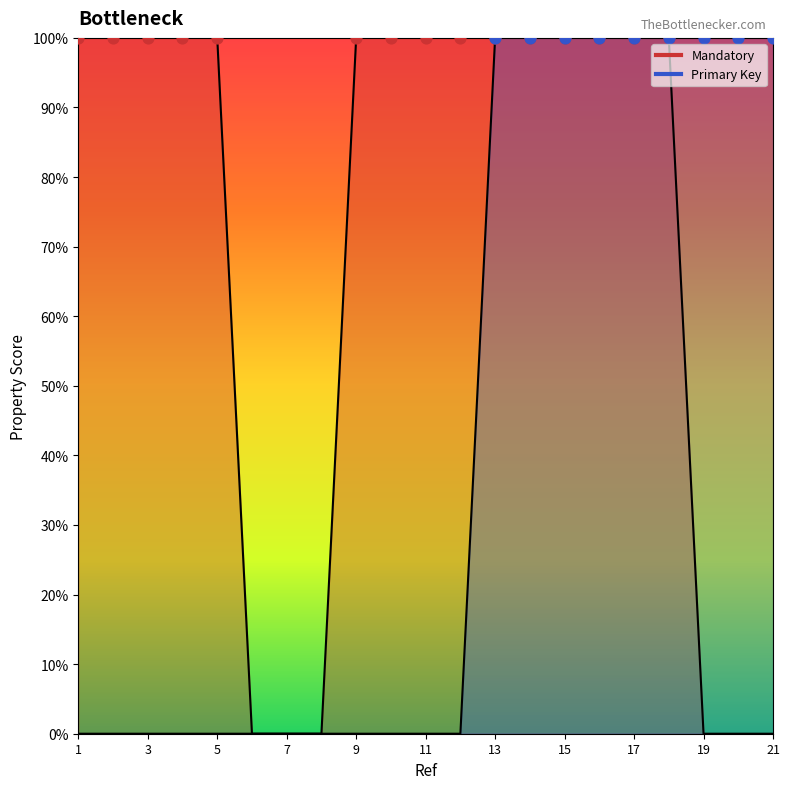

Which series reaches the minimum Y coordinate?

Mandatory